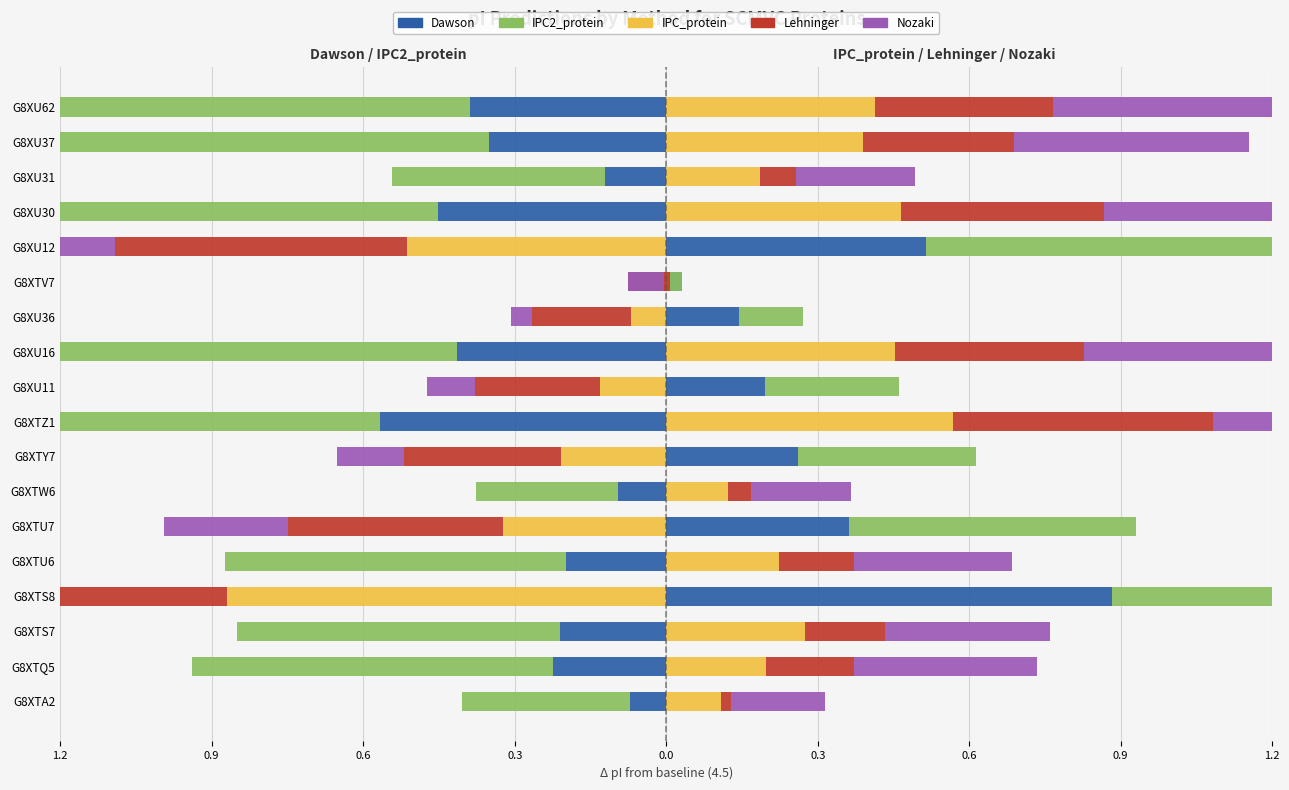

What is the lowest value of the Lehninger series?

-0.9